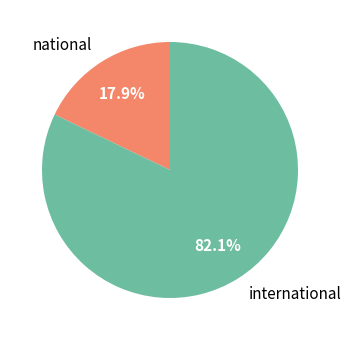

Is it true that international is 96% of the pie?

False